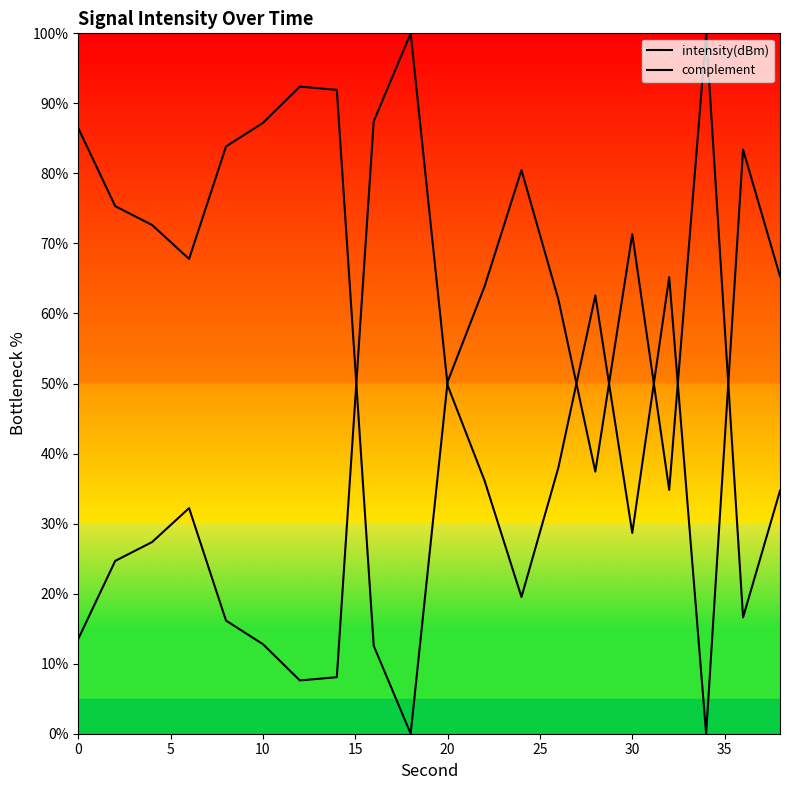

How many positive values does the complement series have?

19